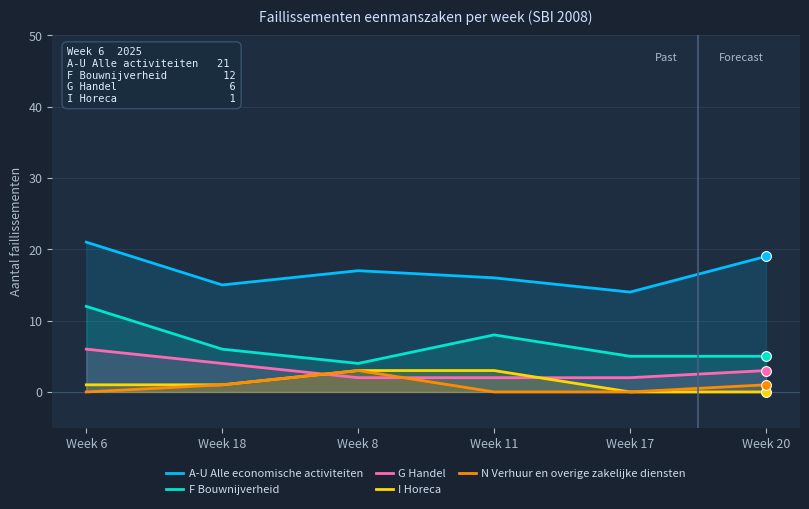

Which series contains the lowest Y value?

I Horeca